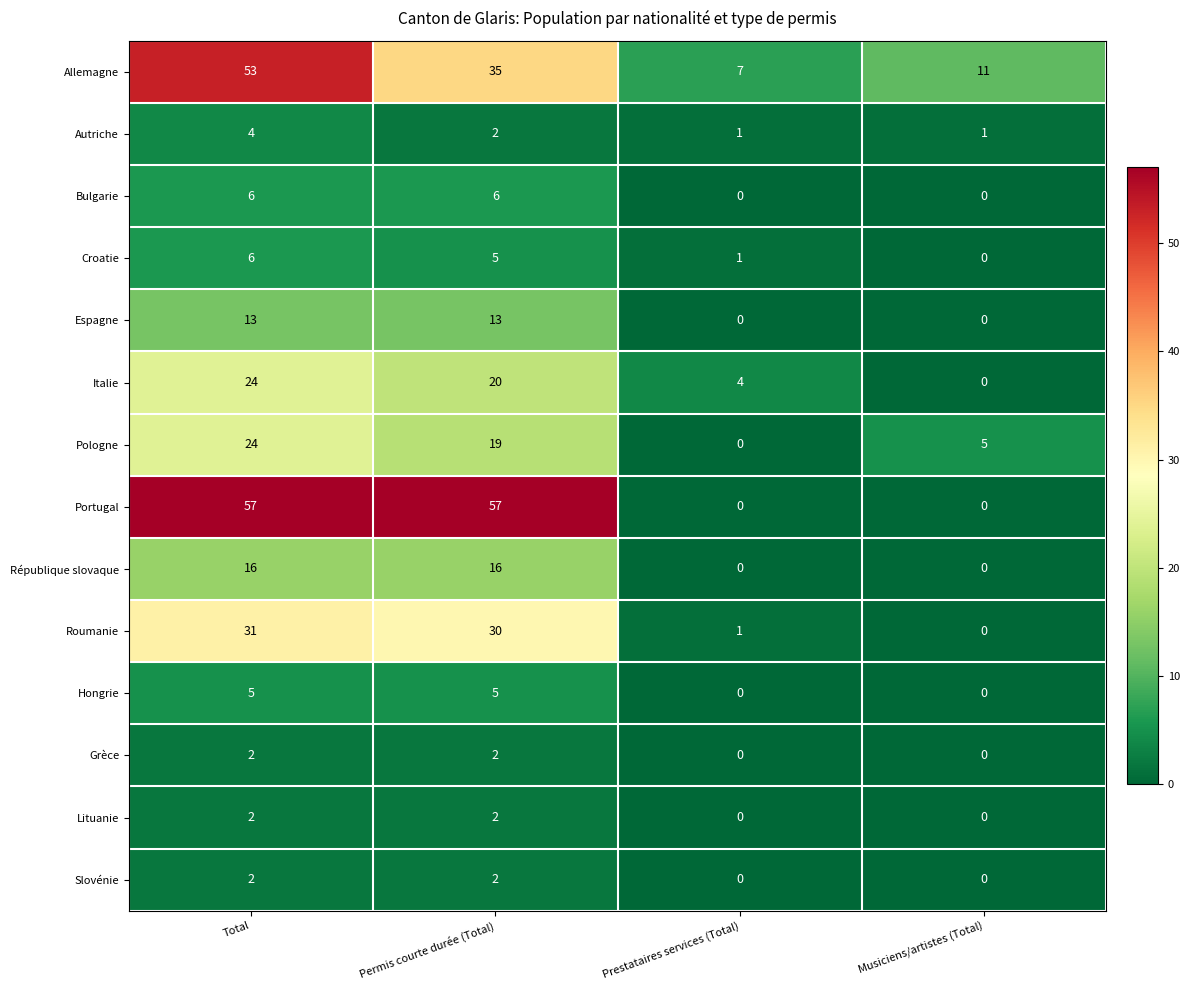

Read the Italie value at Total.

24